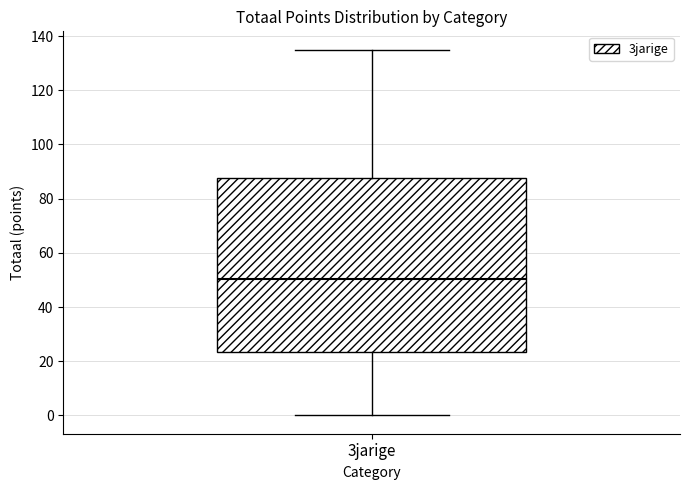

Where does the upper whisker of the box for 3jarige end on the y-axis? The values are not printed on the chart, so give them approximately, as read against the axis.

136